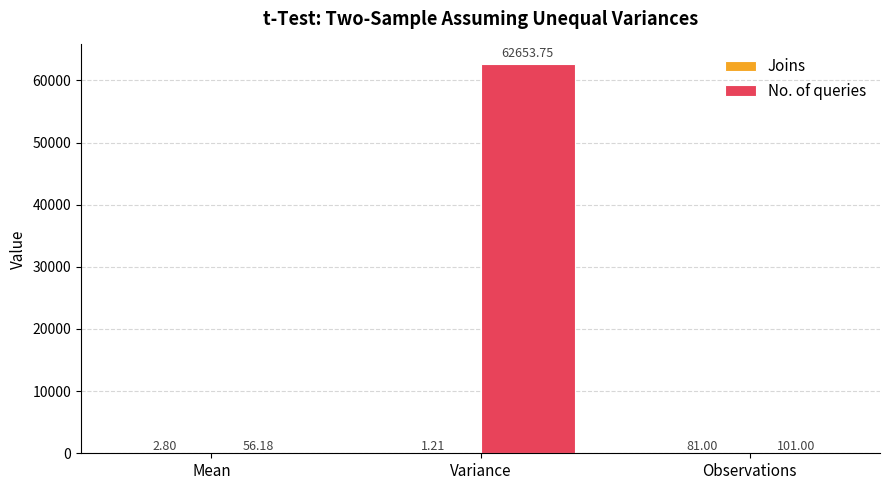

At which category does the chart reach its peak across all series?

Variance